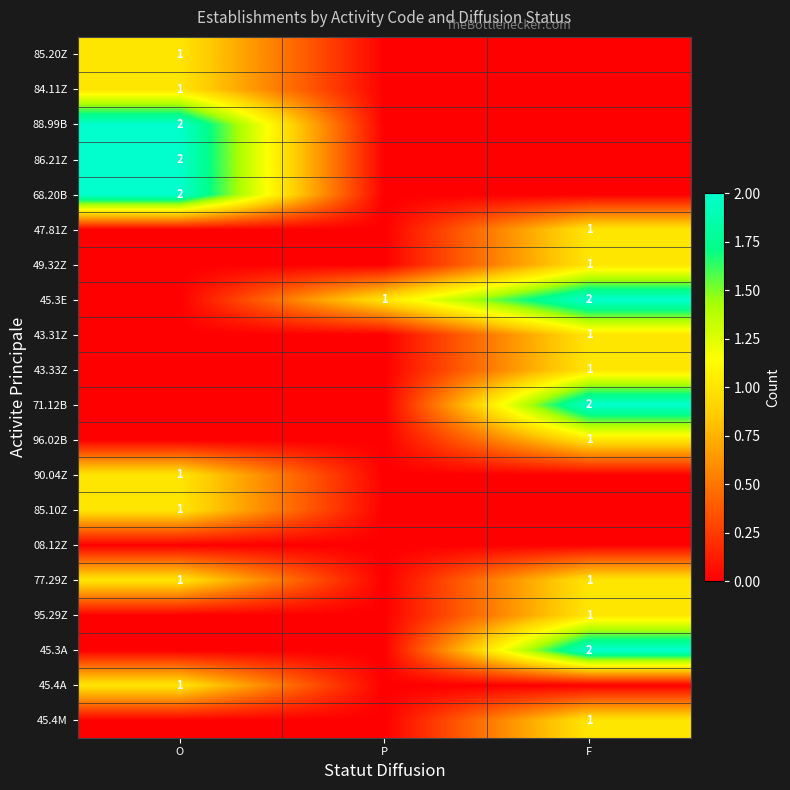

At which category is the sum across all series the highest?

F